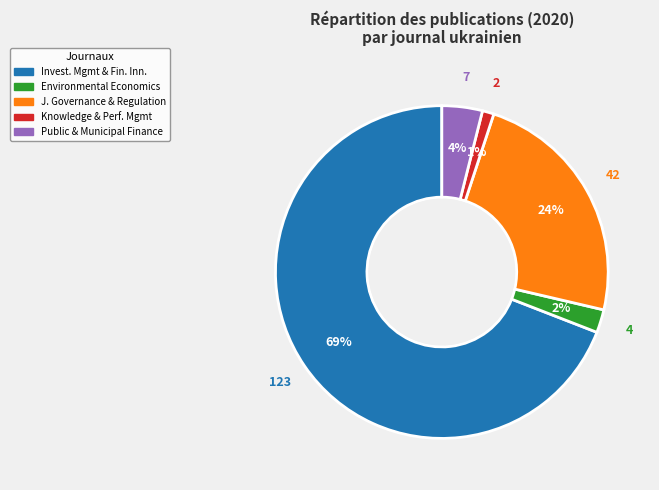

To the nearest percent, what is the average slice percentage?

20%